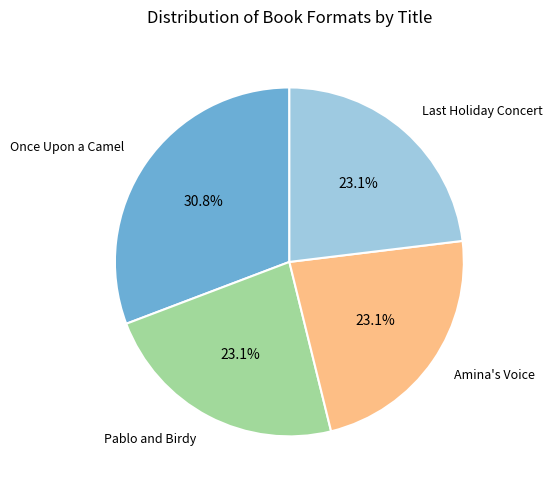

Is there a majority slice in this chart?

No